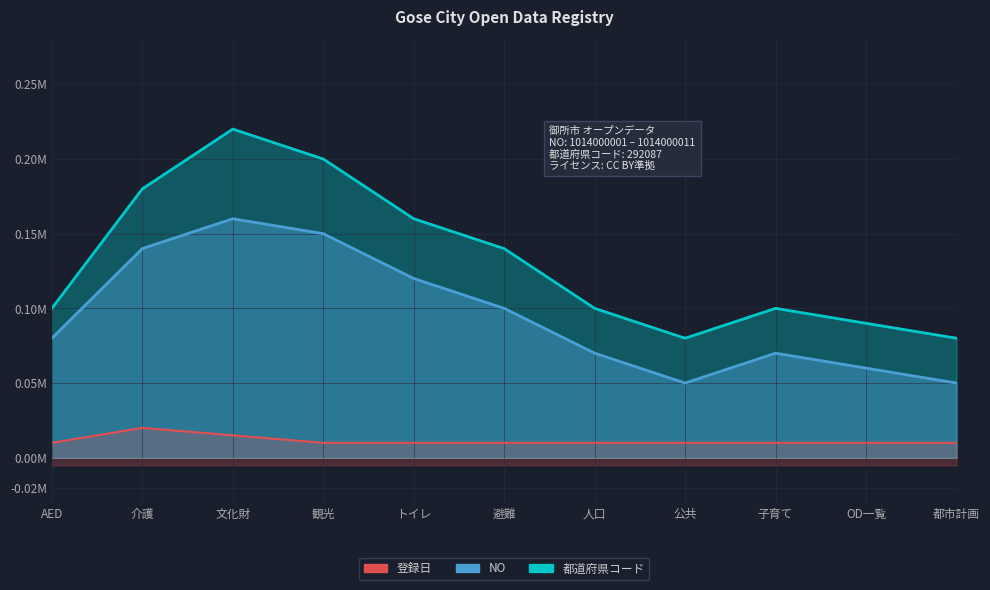

Which series has the largest range (max minus min)?

都道府県コード又は市区町村コード